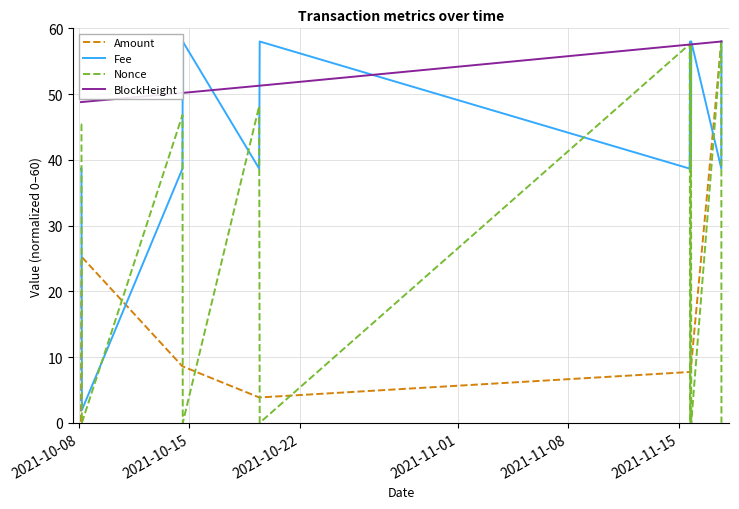

How many lines are shown in the chart?

4